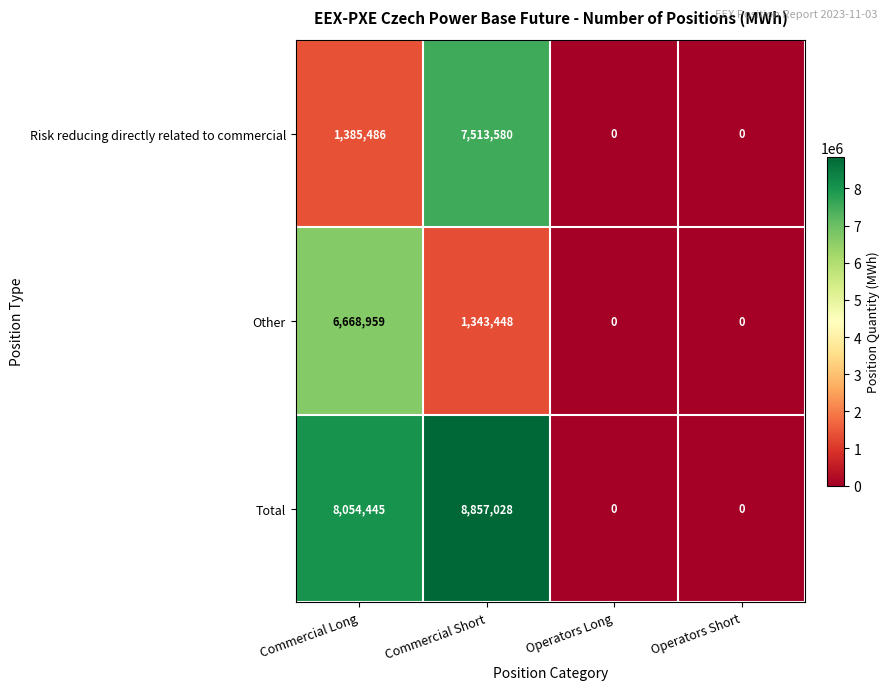

True or false: Other has a value of -2489584 at Operators Short.

False